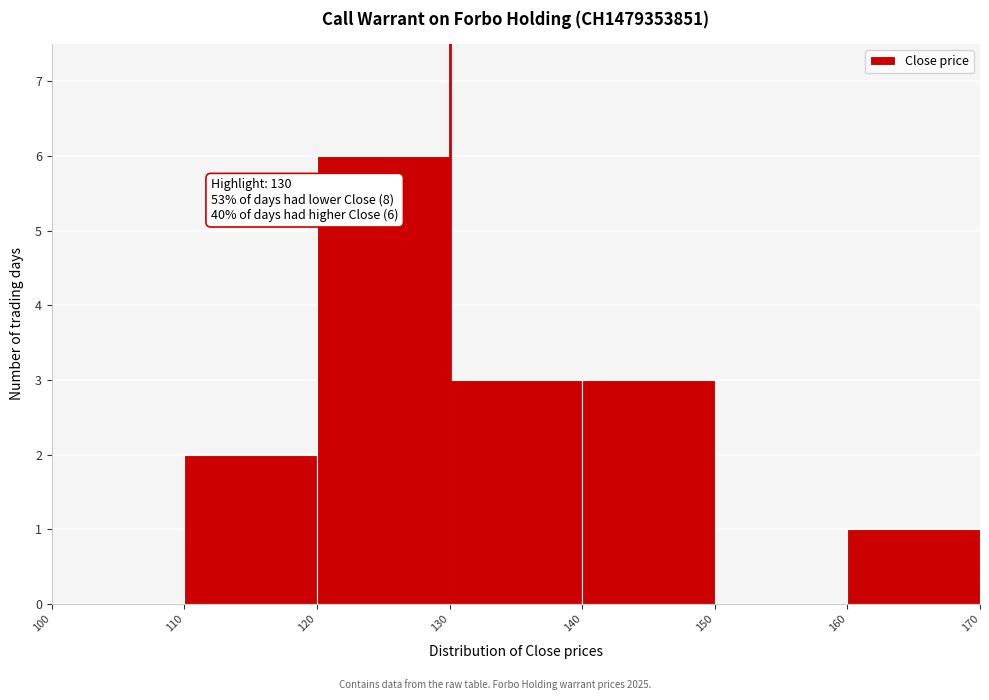

Over which range of the x-axis is the bar tallest?

120 to 130